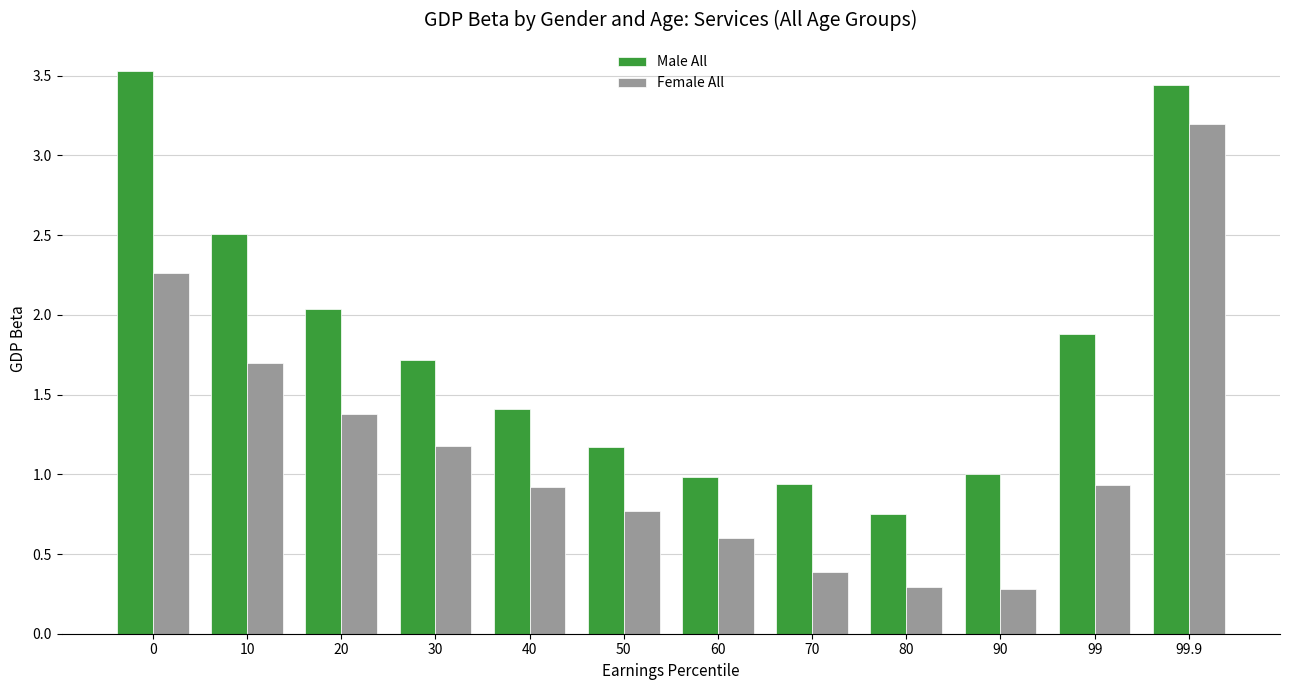

True or false: Female All has a value of 0.2 at 60.

False